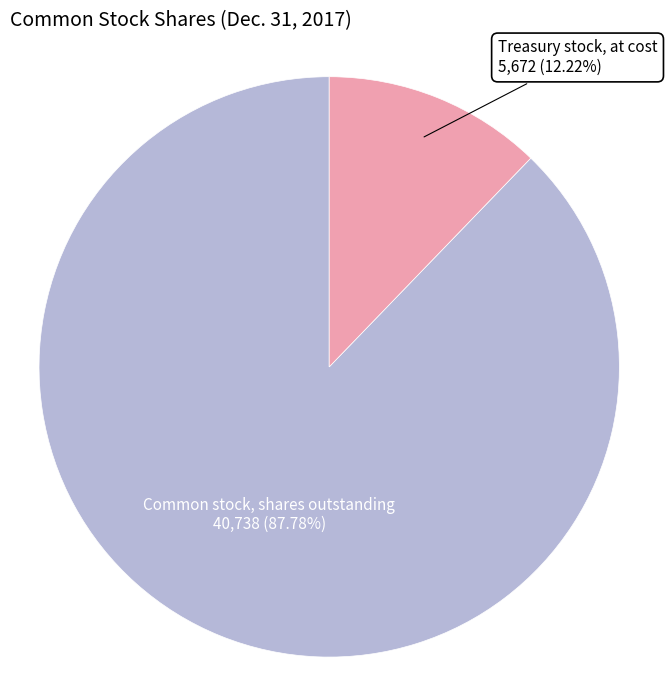

What is the majority slice?

Common stock, shares outstanding